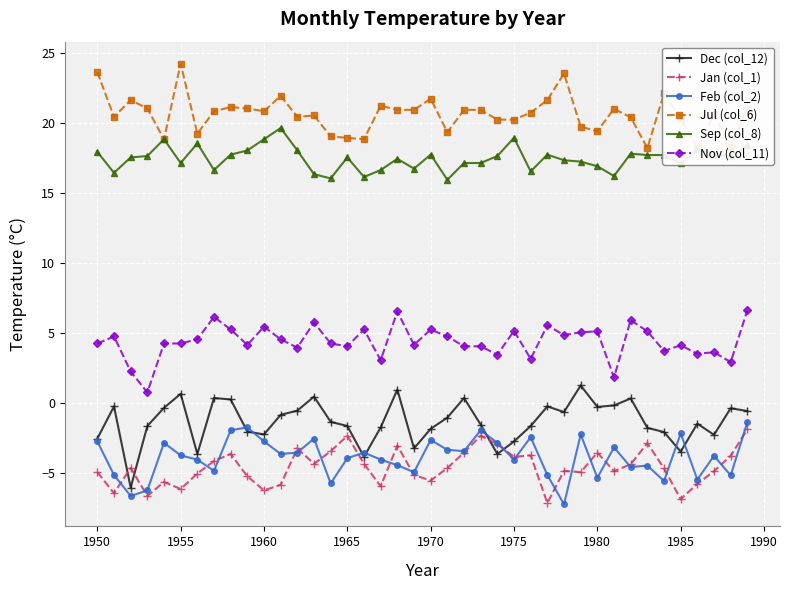

The value of Dec (col_12) at 1965 is -1.7. True or false?

True